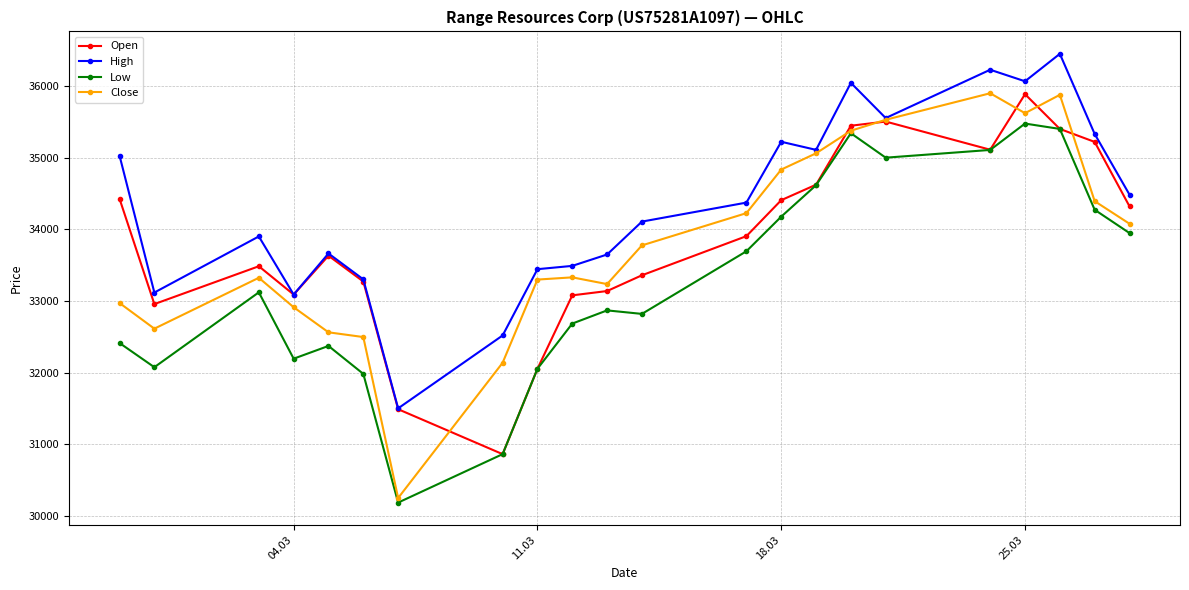

What is the value of the Low point at the 6th from the left?

31983